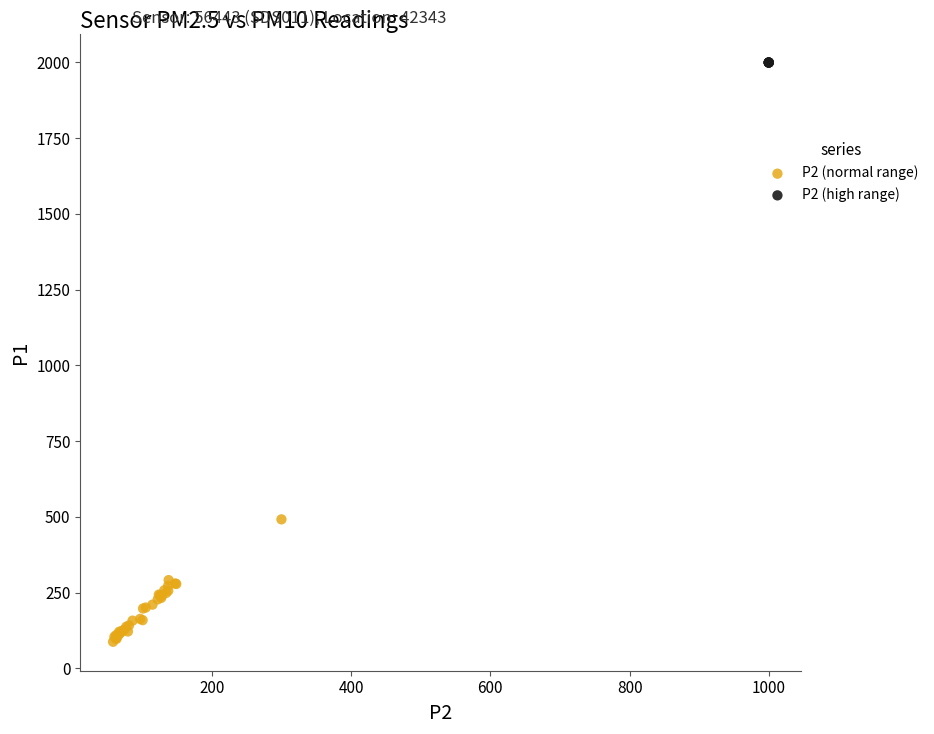

What are all the series names shown in the legend?

P2 (normal range), P2 (high range)